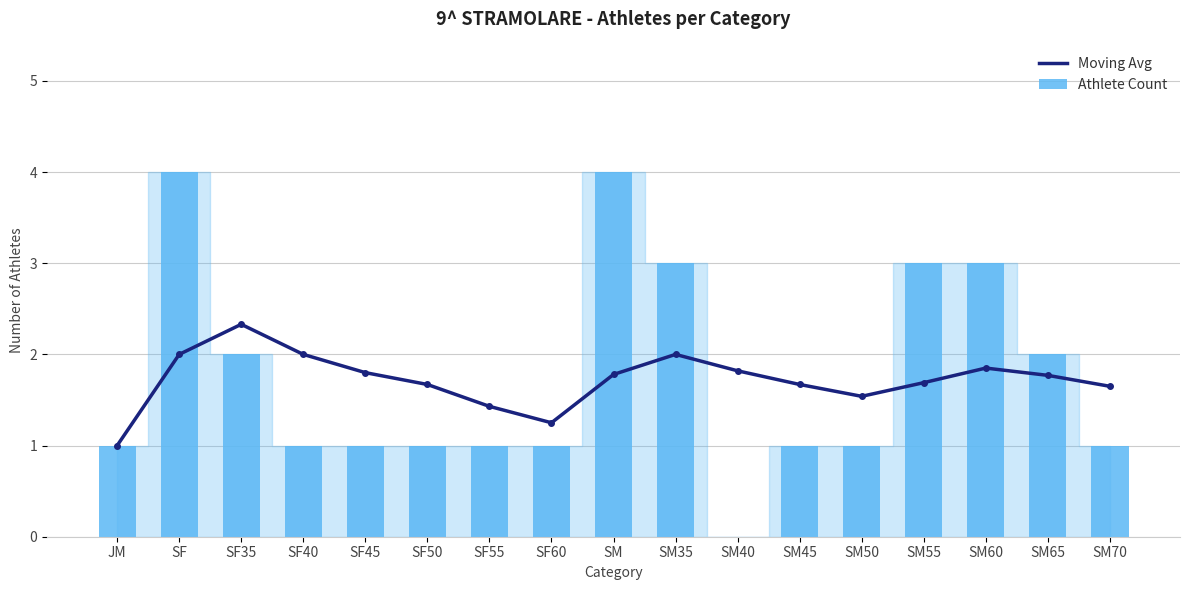

The Moving Avg series shows 0.9 at SF35. True or false?

False